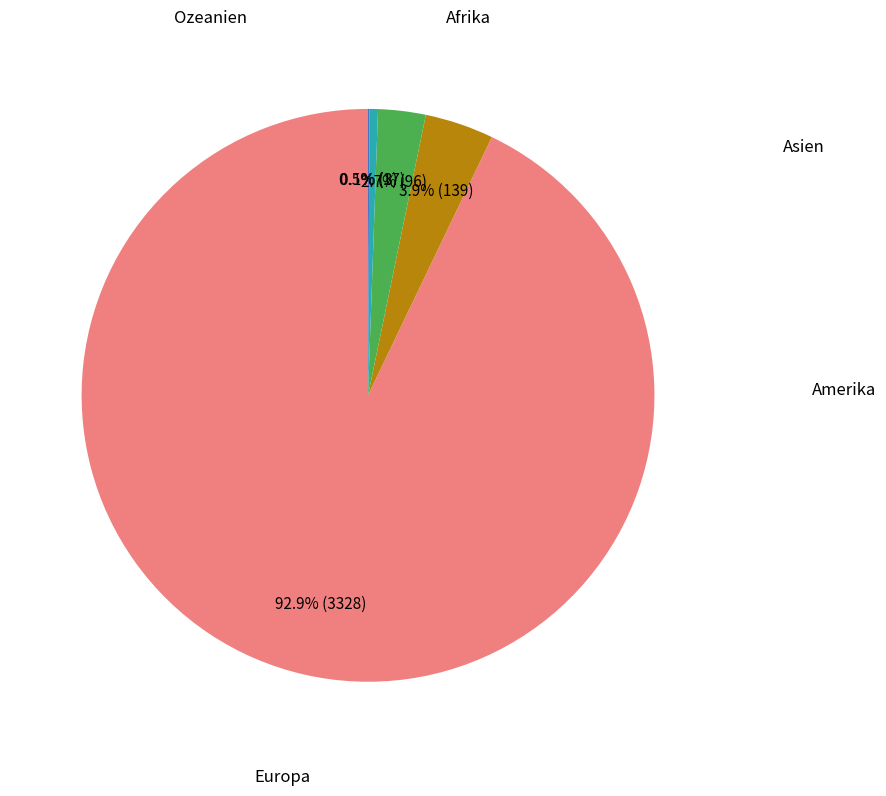

Does any single category account for the majority?

Yes